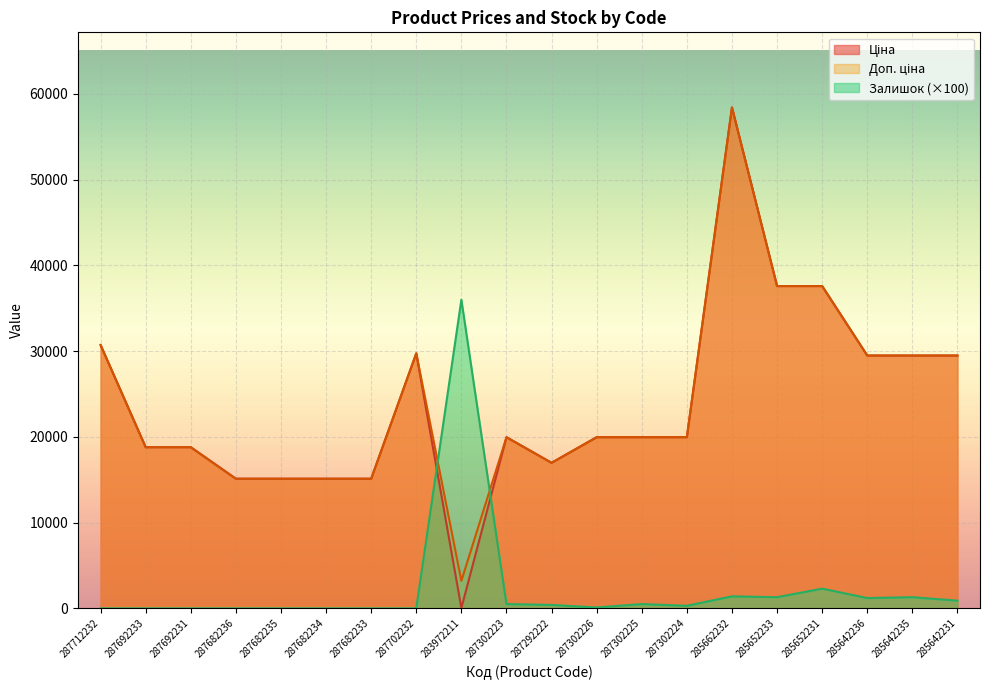

True or false: Доп. ціна has more than 0 interior local peaks.

True